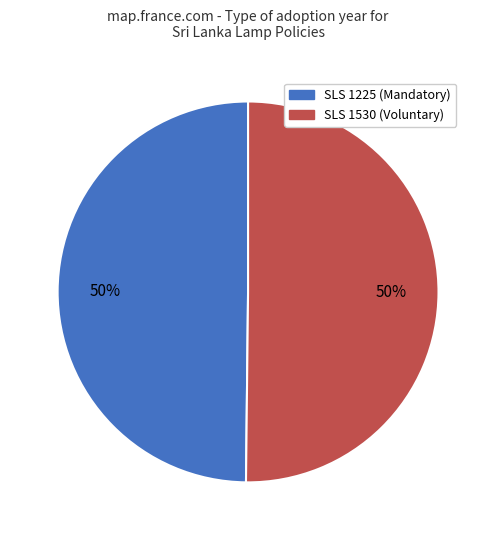

To the nearest percent, what is the average slice percentage?

50%